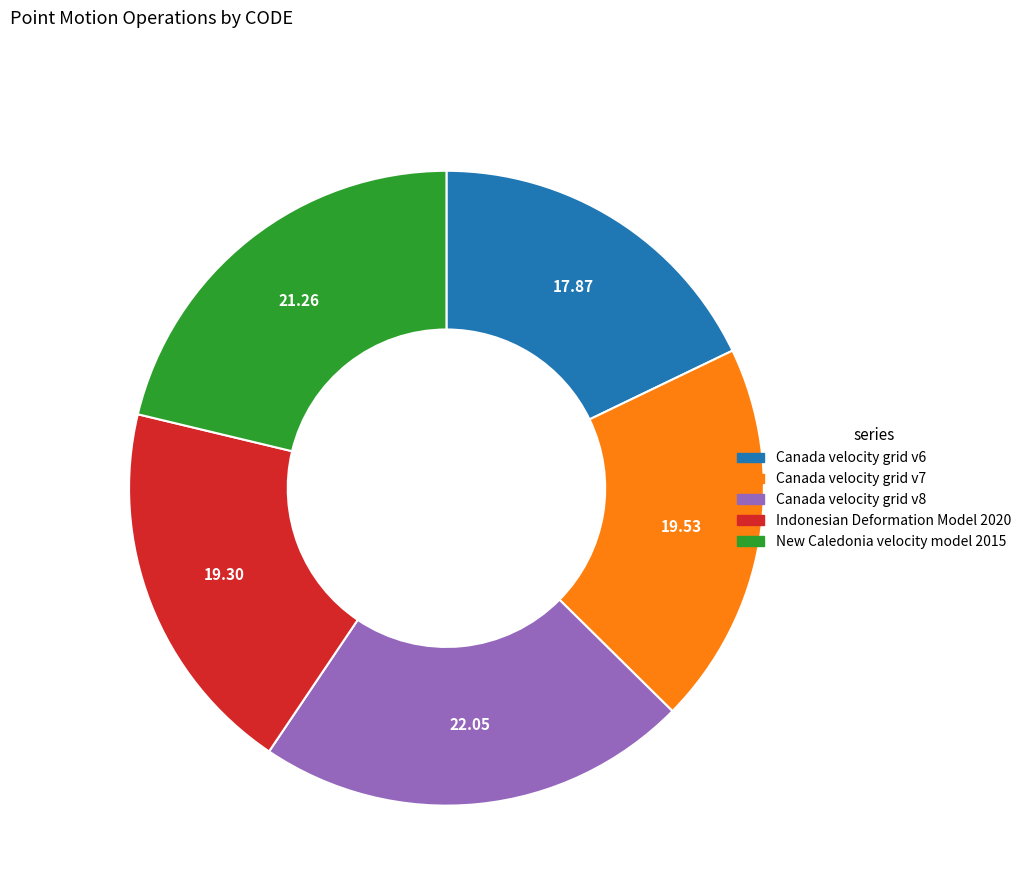

Is the sum of Indonesian Deformation Model 2020 and Canada velocity grid v6 greater than half?

No